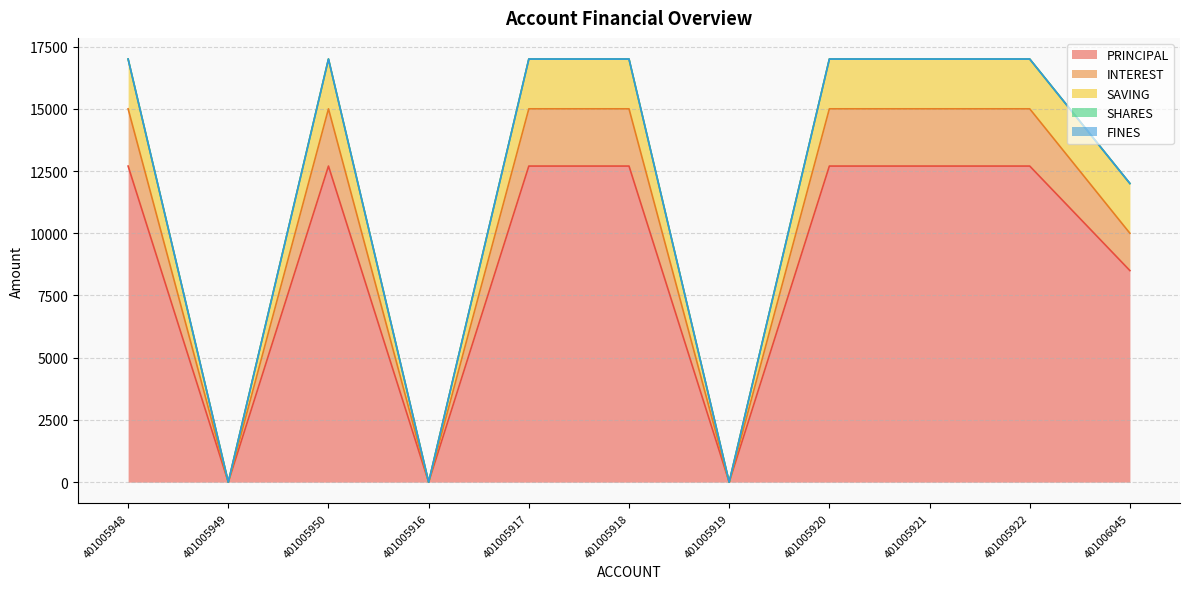

How many interior local valleys does the INTEREST series have?

3